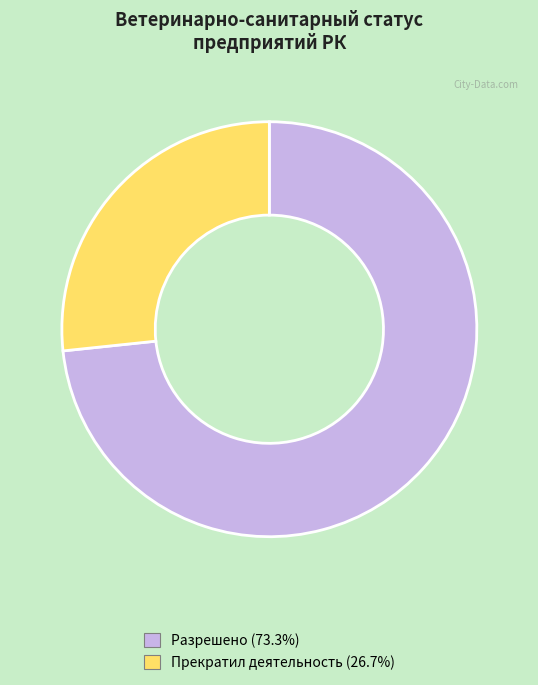

Does Разрешено (73.3%) represent more than half of the total?

Yes